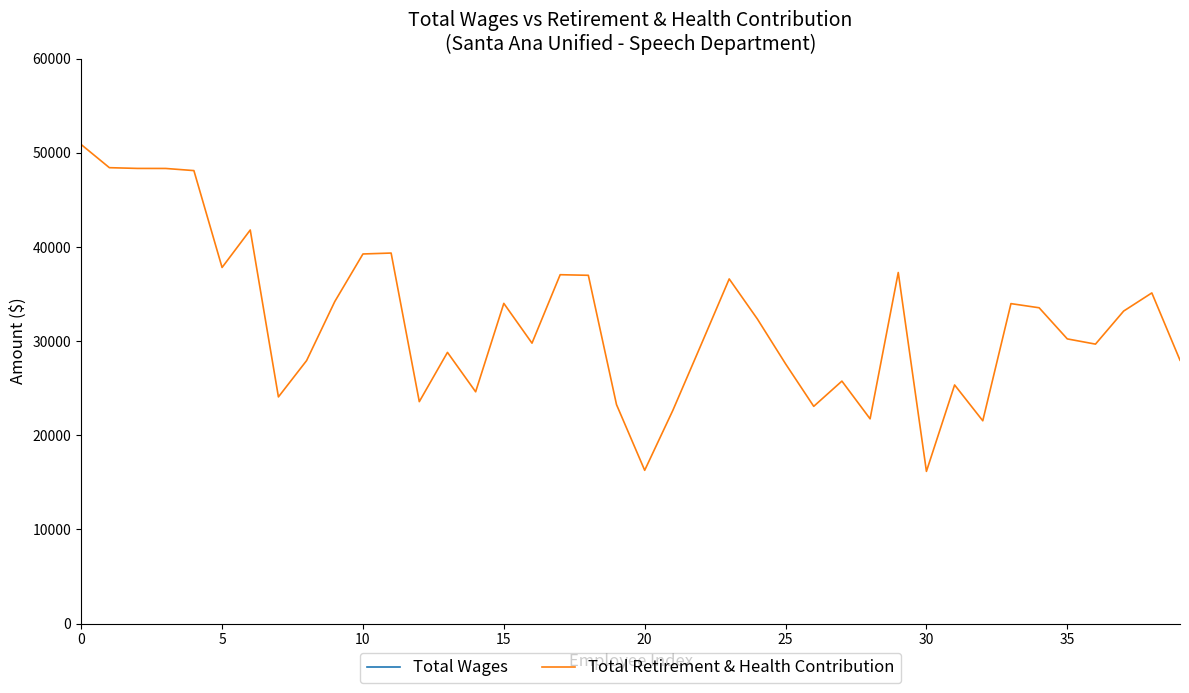

Is the value of Total Retirement & Health Contribution at 0 greater than the value of Total Wages at 17?

No